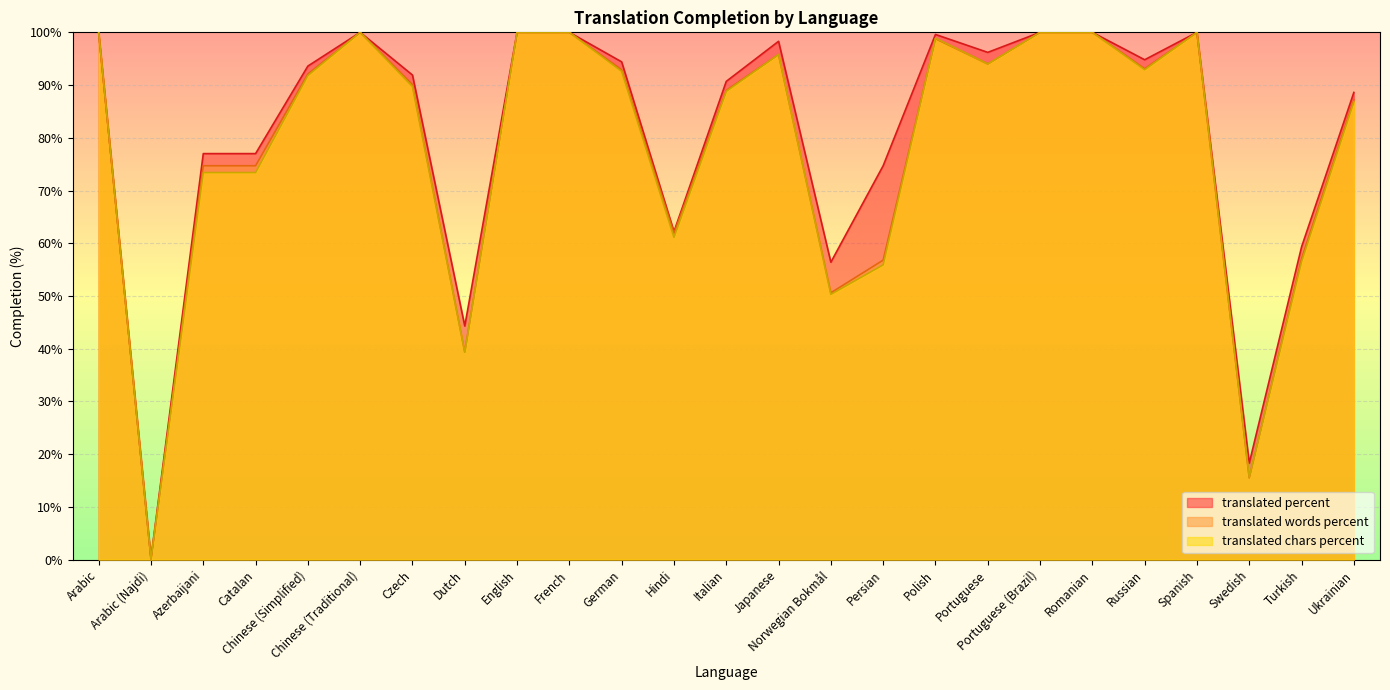

What position from the left is Polish?

17